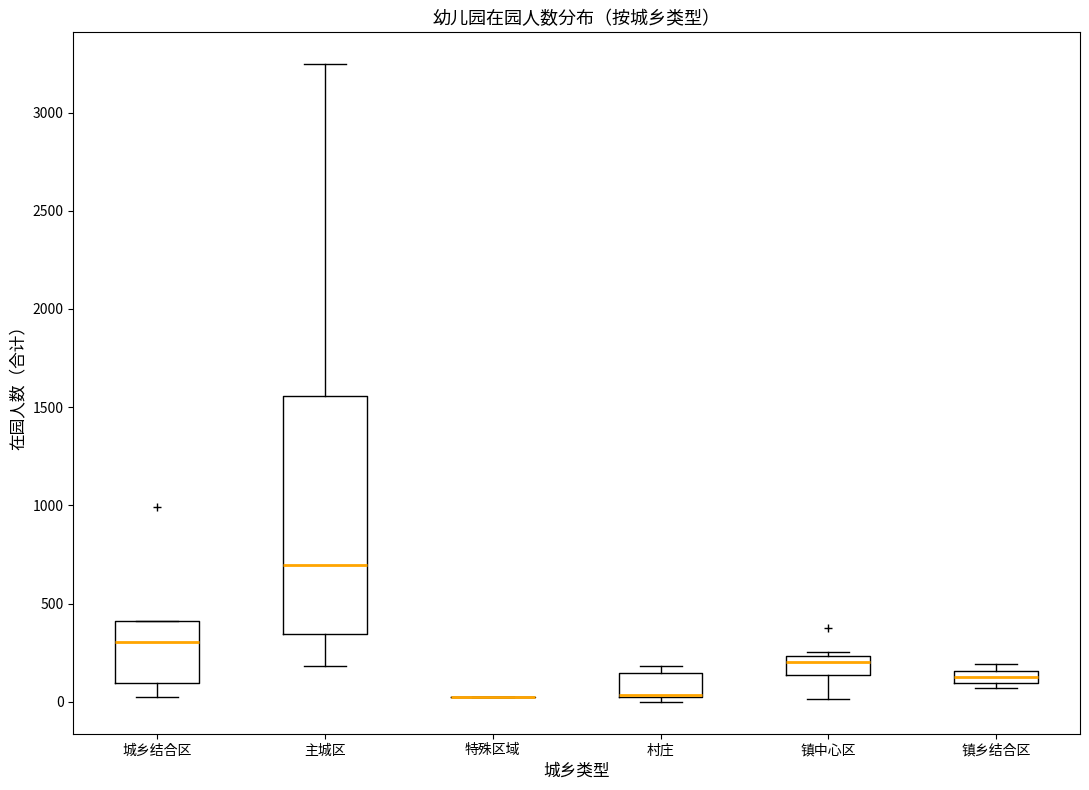

Comparing the boxes themselves (not the whiskers), which one is the tallest?

主城区